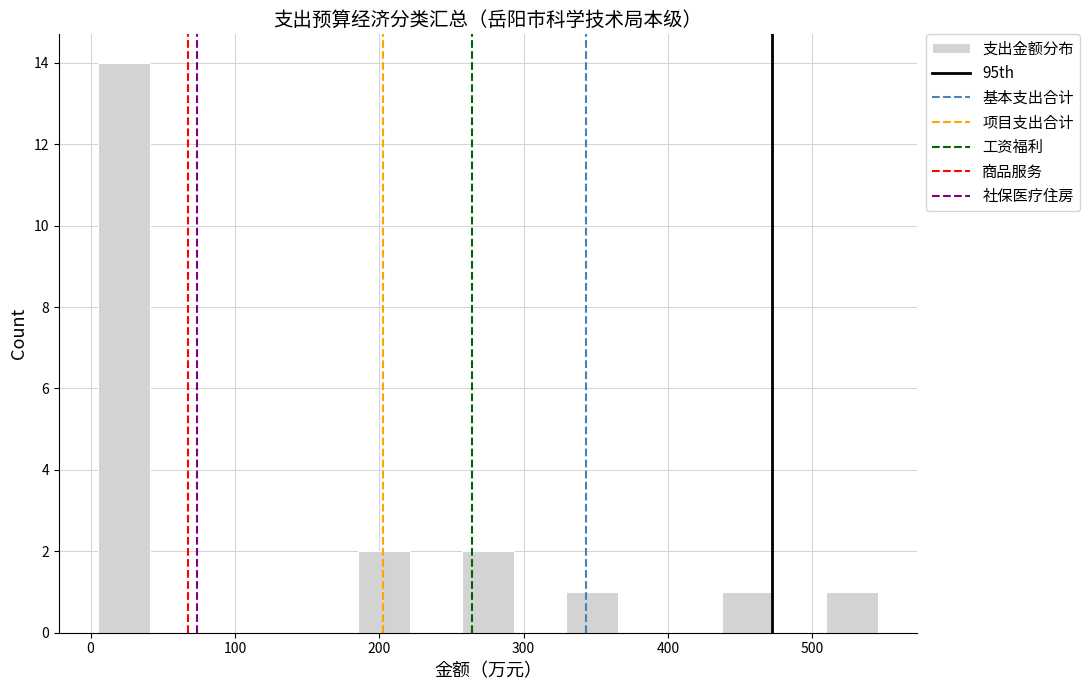

Around what value on the x-axis is the tallest bar? Give the approximate position of its centre, as read against the axis.

20